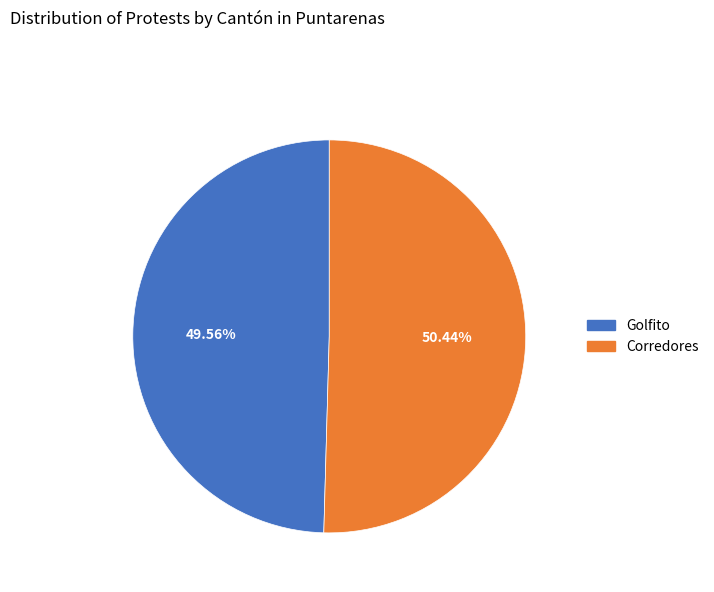

Rank the categories by value from lowest to highest.

Golfito, Corredores